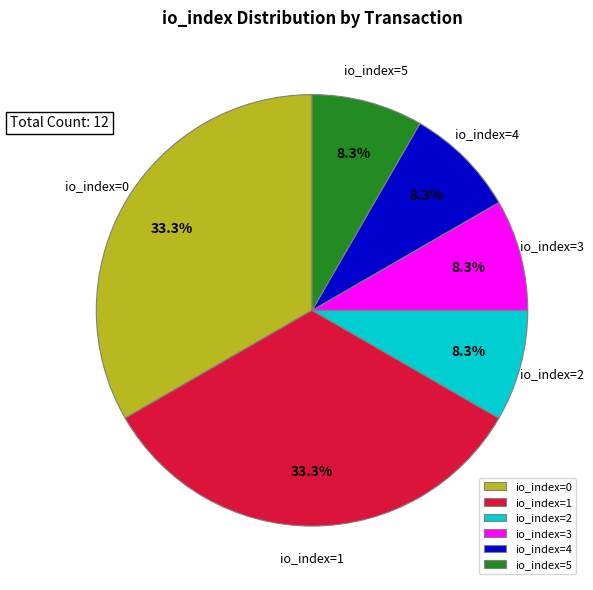

Is the sum of io_index=4 and io_index=3 greater than half?

No